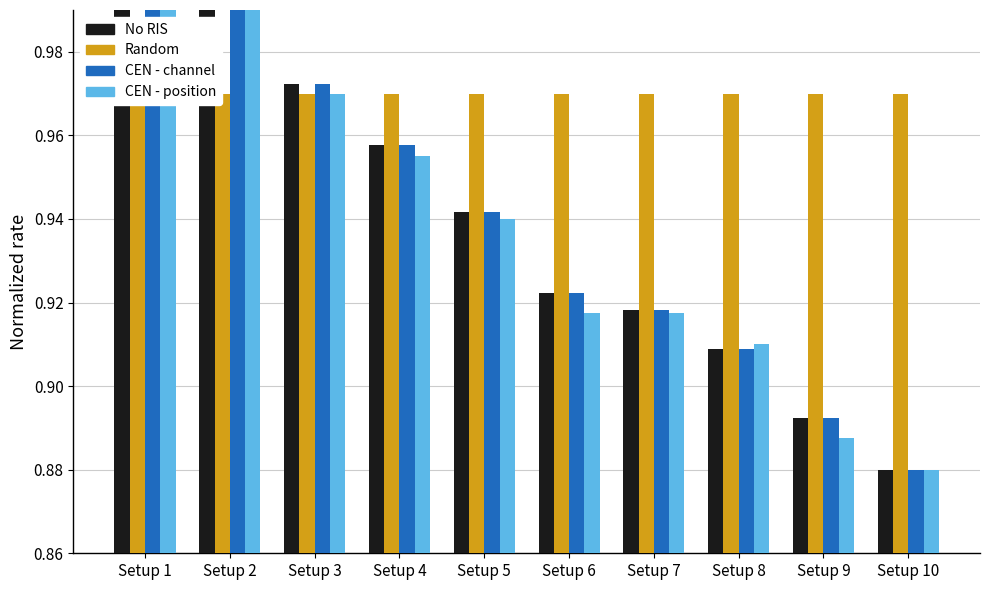

How many categories are shown in the chart?

10